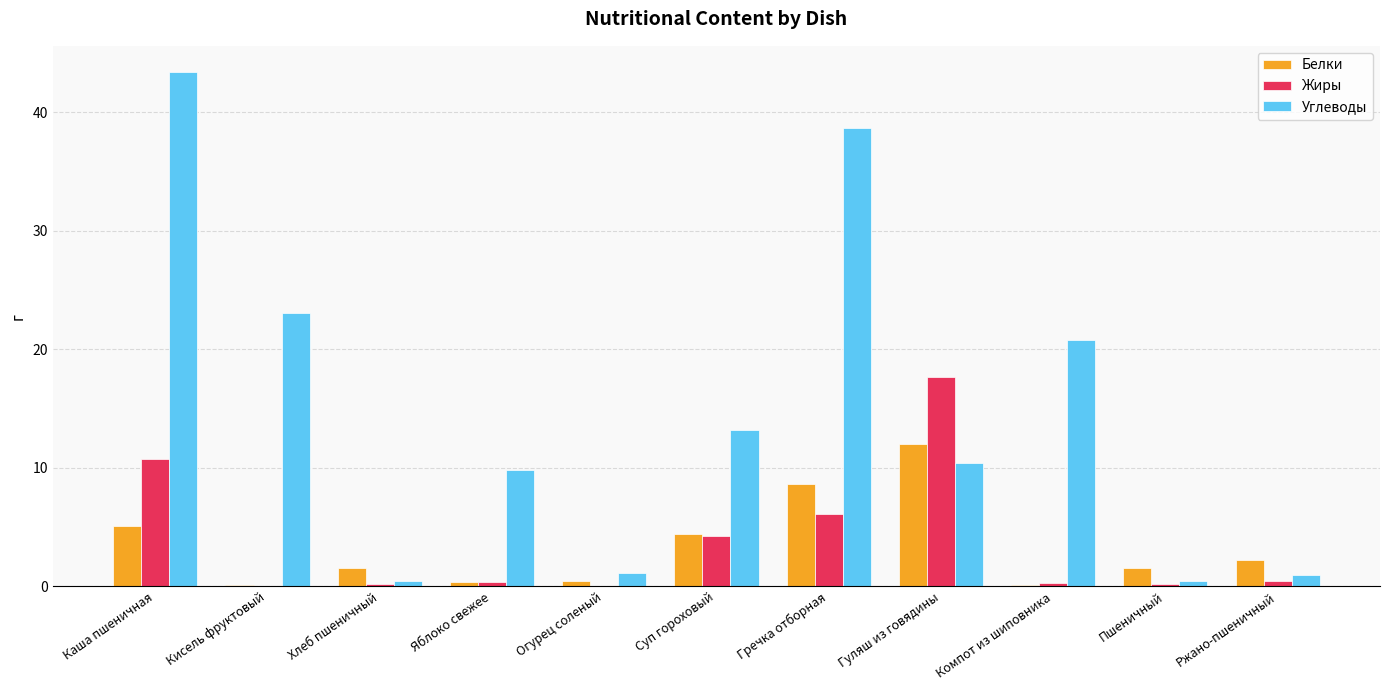

Does the chart contain stacked bars?

No